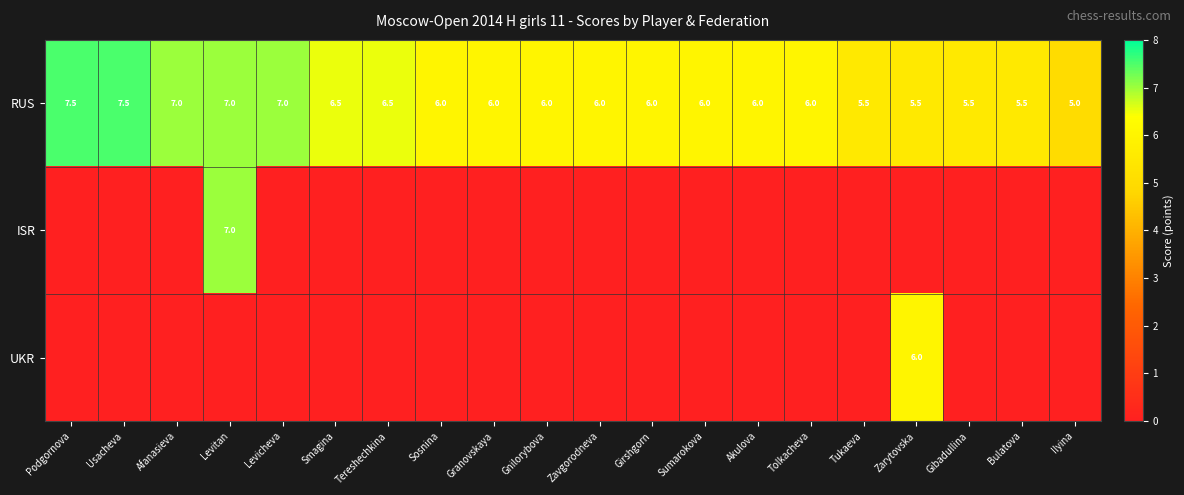

What is the difference between the maximum and minimum values in the RUS series?

2.5